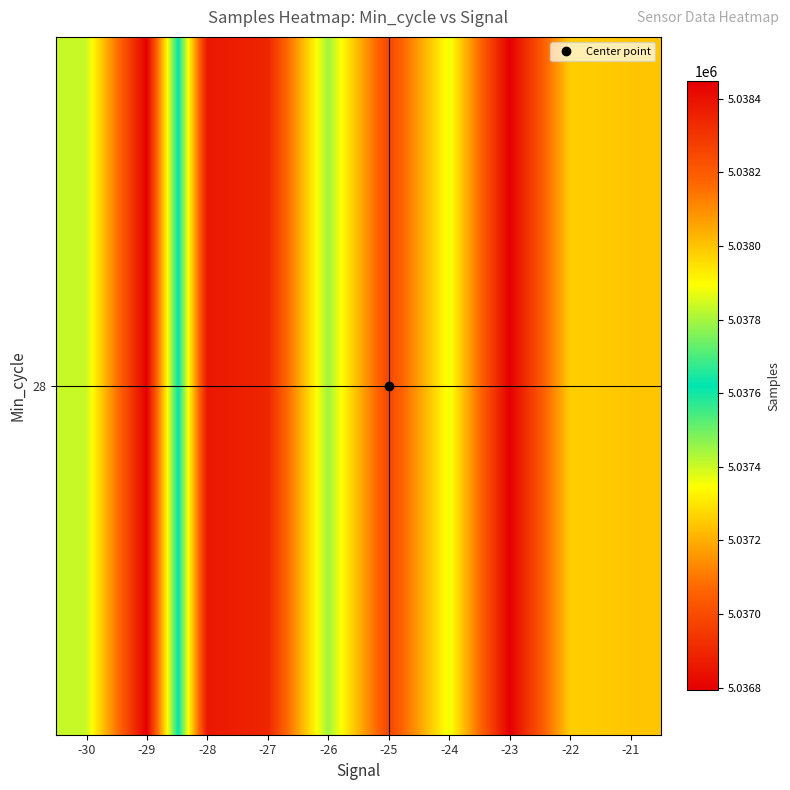

How many data points are less than 5037995?

5